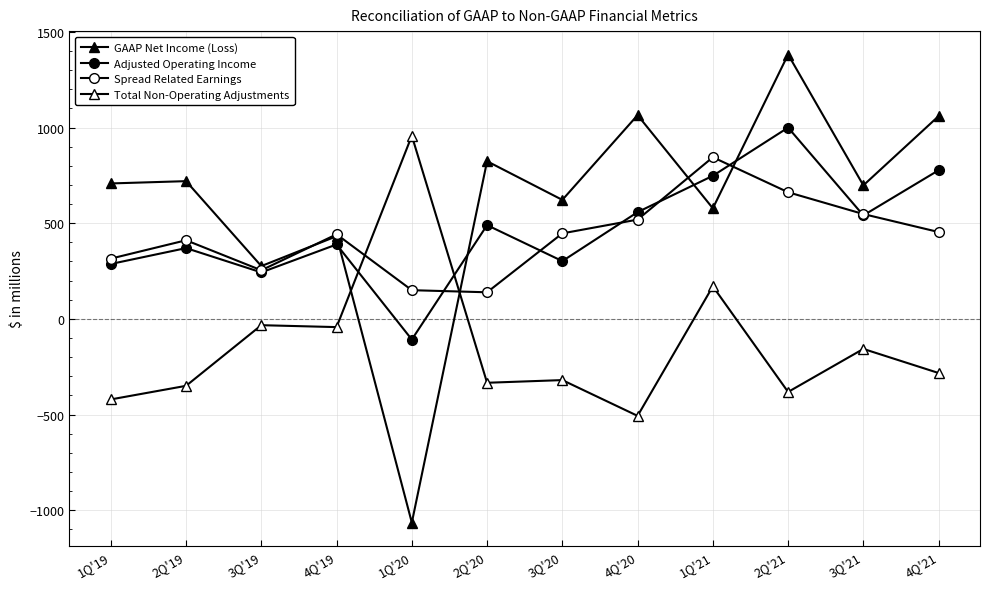

Where does the Adjusted Operating Income series first go above 490?

4Q'20